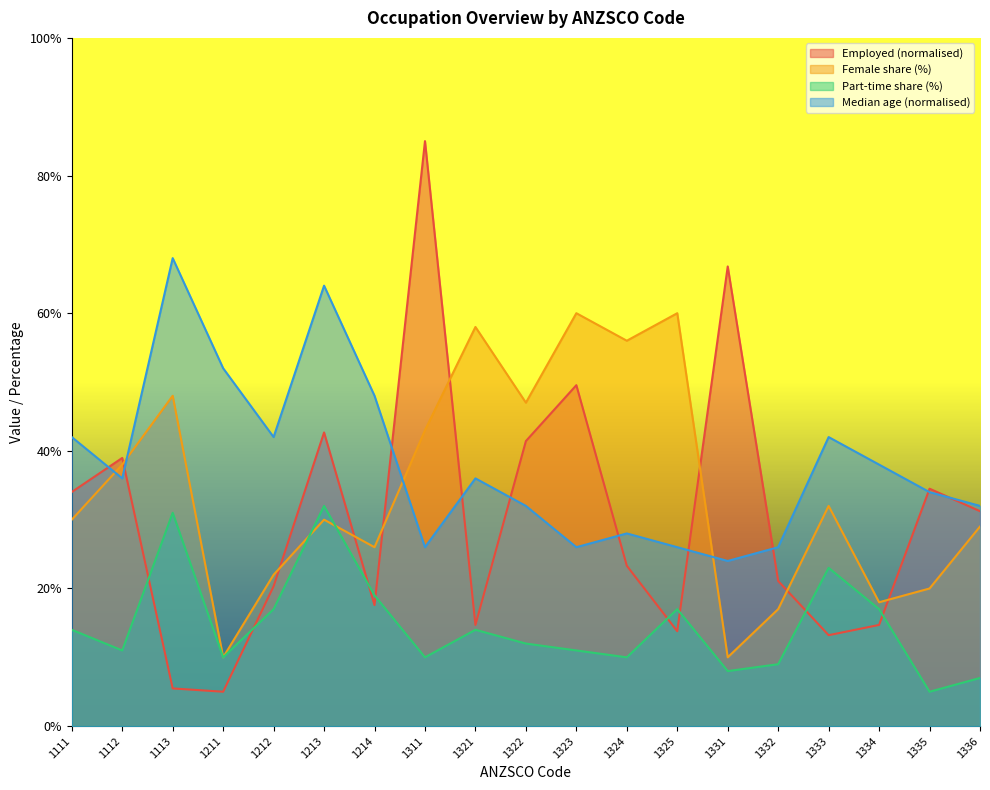

What is the difference between the Median age values at 1113 and 1212?

26.0